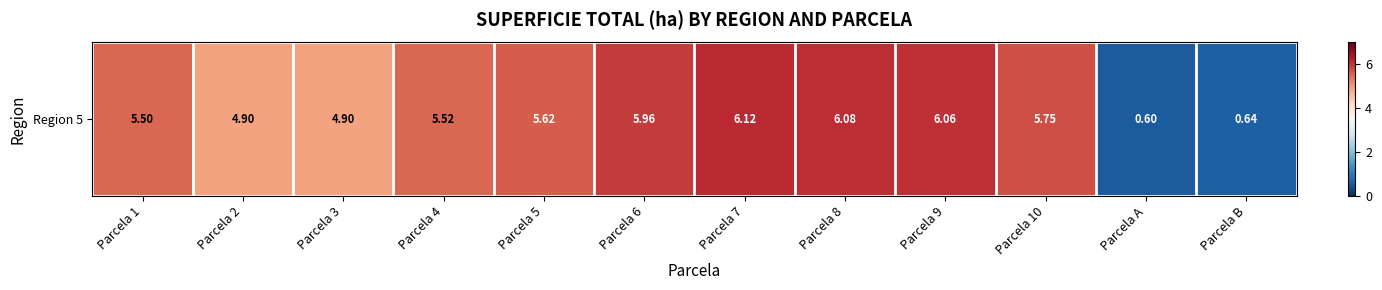

Is it true that the value at Parcela 6 is 9.8?

False